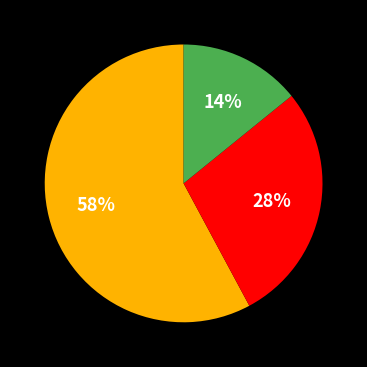

To the nearest percent, what is the difference between the largest and smallest slice percentages?

44%